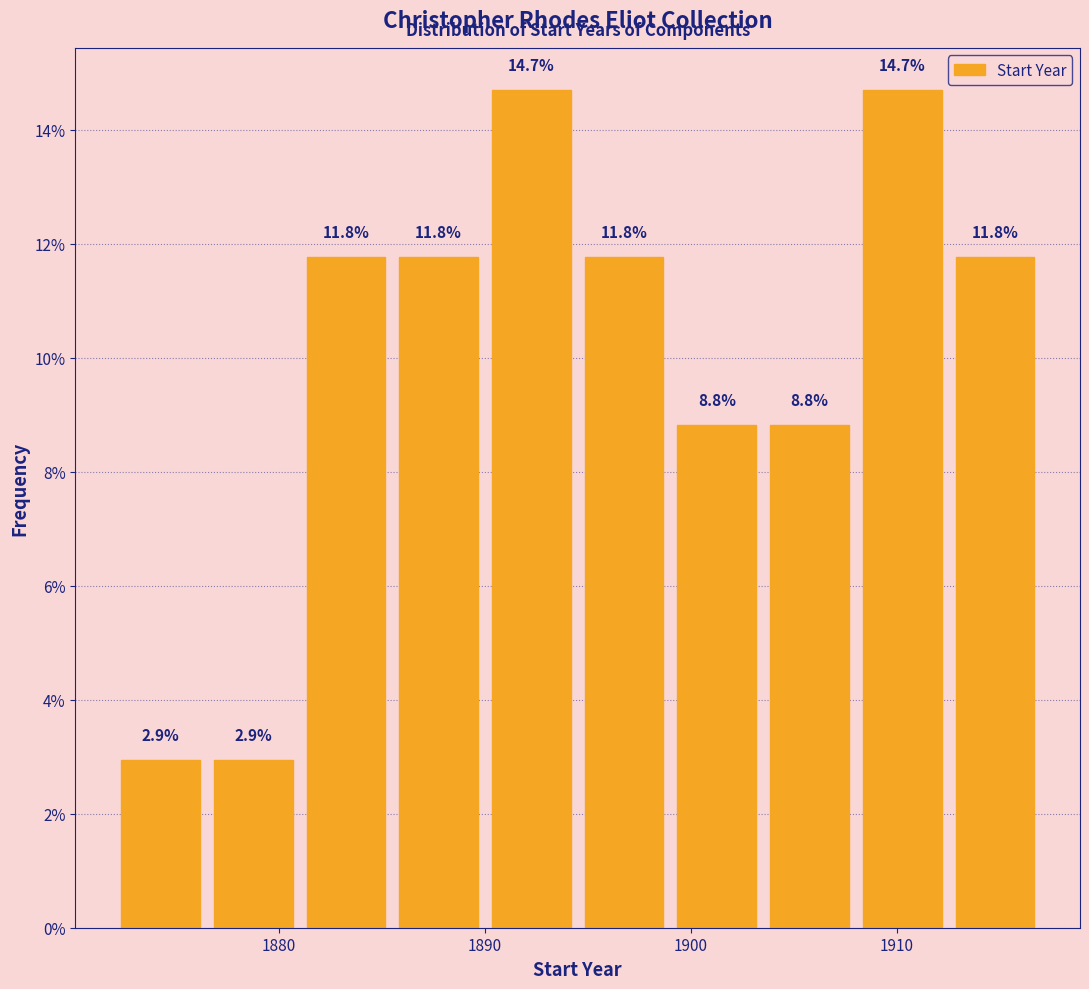

Reading left to right, list every bar in this chart as the range it spans on the x-axis followed by its height. The bar edges are not printed on the chart, so give them approximately, as read against the axis.

1872.0 to 1876.5: 2.9
1876.5 to 1881.0: 2.9
1881.0 to 1885.5: 11.8
1885.5 to 1890.0: 11.8
1890.0 to 1894.5: 14.7
1894.5 to 1899.0: 11.8
1899.0 to 1903.5: 8.8
1903.5 to 1908.0: 8.8
1908.0 to 1912.5: 14.7
1912.5 to 1917.0: 11.8